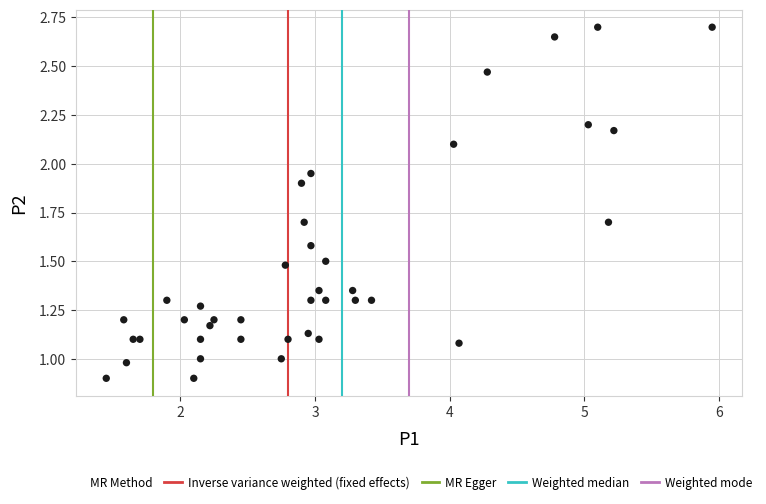

What is the range of Y values (max minus min)?

1.8